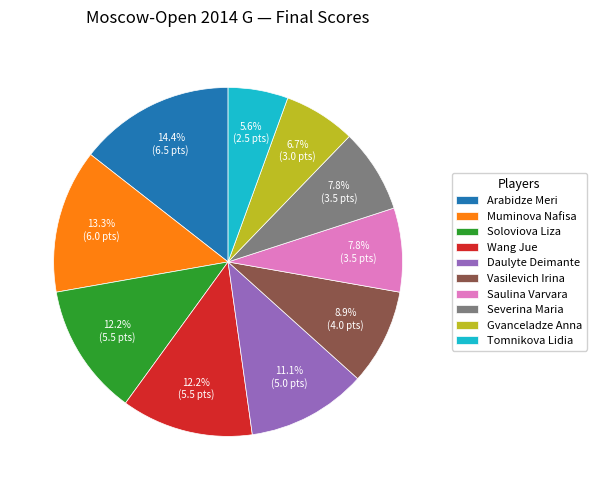

How many slices are in this pie chart?

10